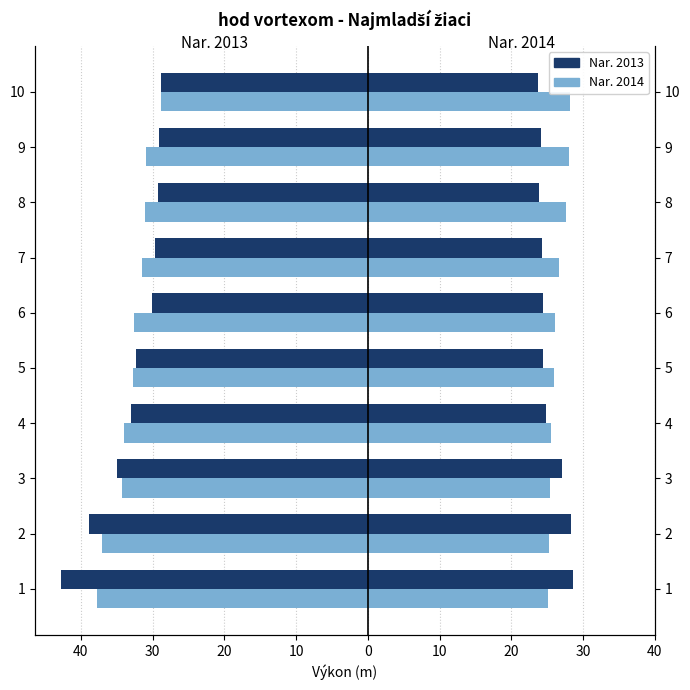

What is the sum of all Nar. 2013 (Top výkon) values?

-329.0